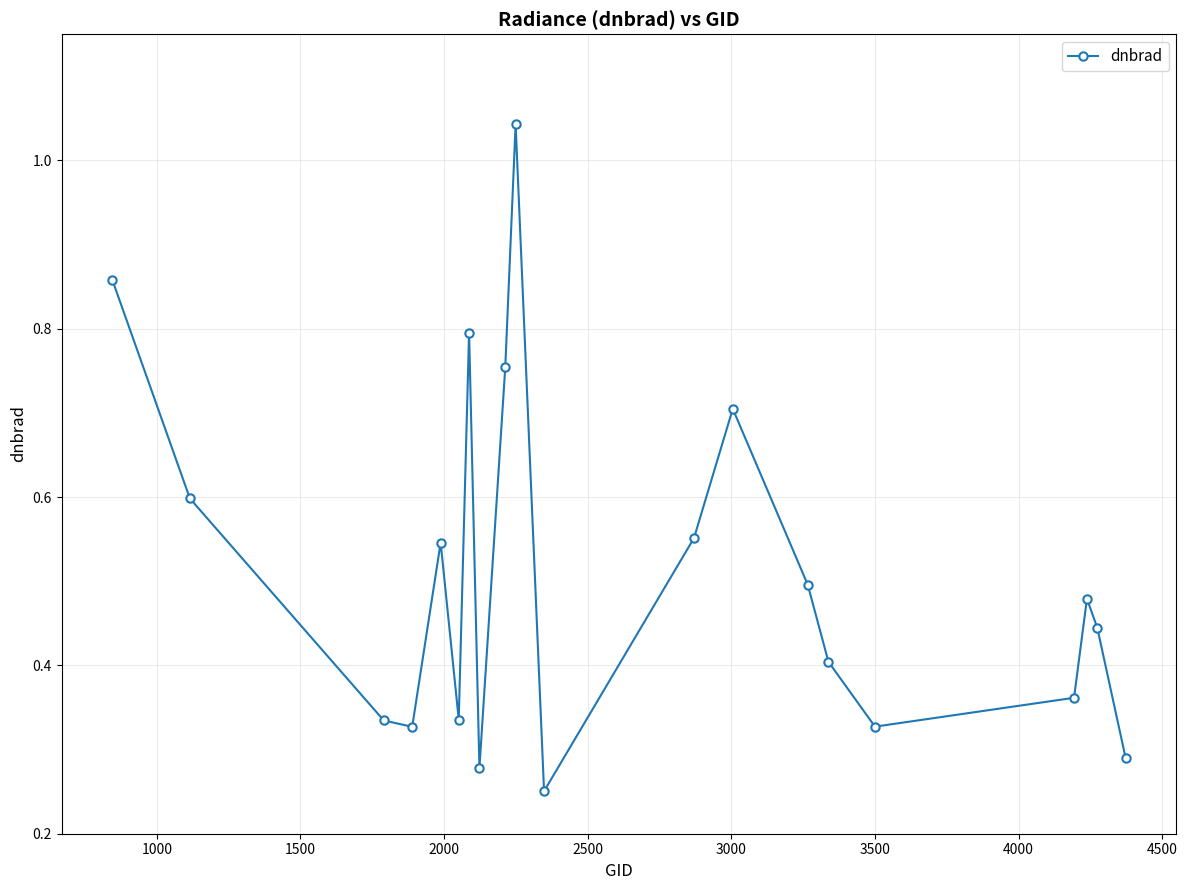

True or false: there are more than 2 points higher than both neighbors.

True